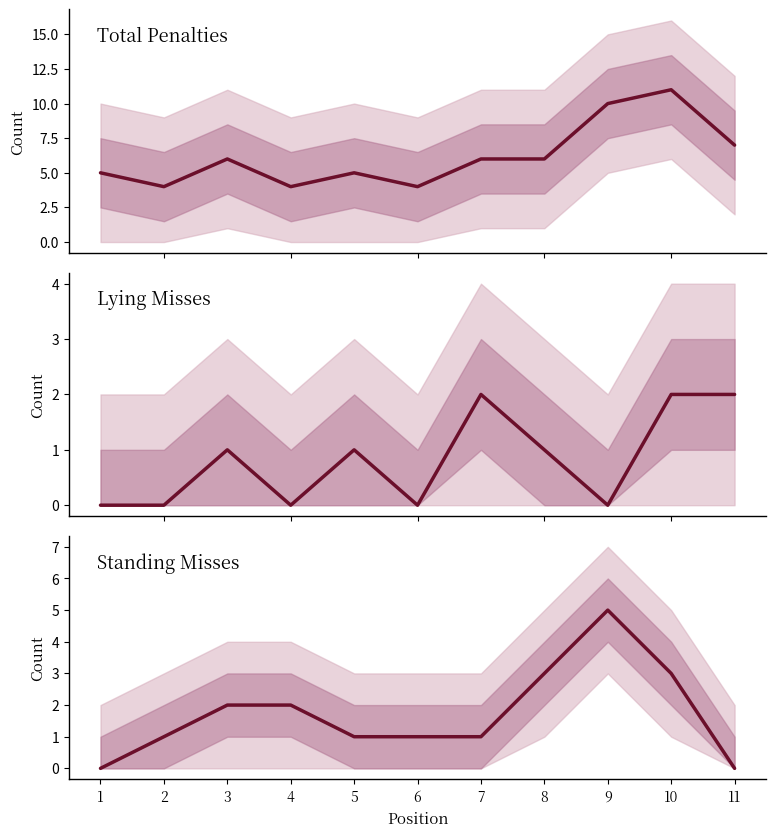

True or false: Standing Misses (S1) and Total Penalties (T) cross at least once.

False